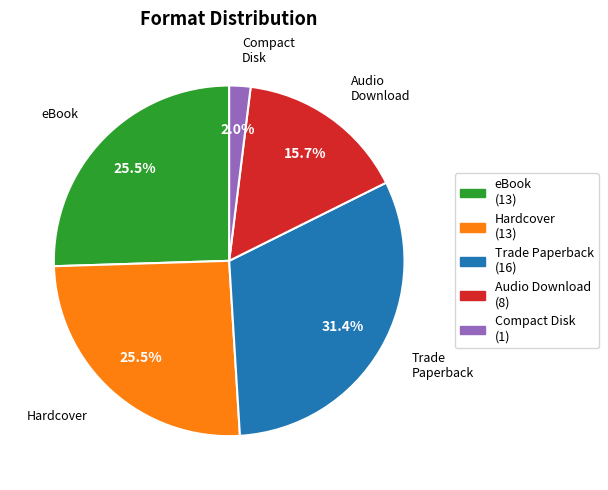

Does Compact Disk represent more than half of the total?

No